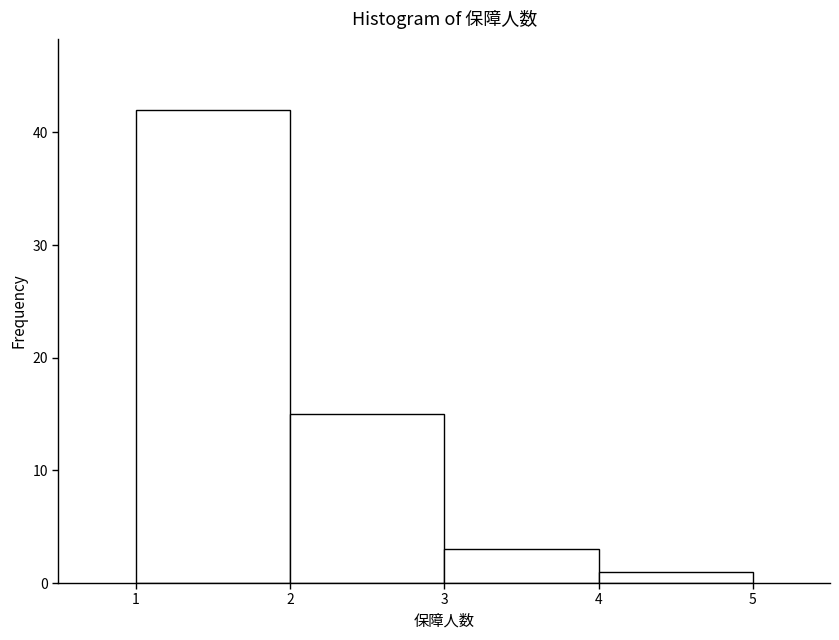

Reading left to right, list every bar in this chart as the range it spans on the x-axis followed by its height. The values are not printed on the chart, so give them approximately, as read against the axis.

1 to 2: 42
2 to 3: 15
3 to 4: 3
4 to 5: 1